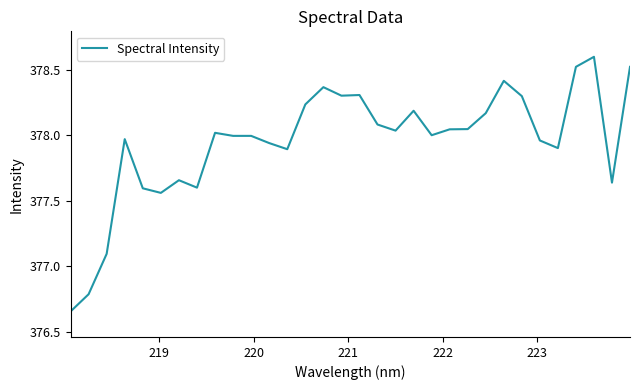

What is the difference between the maximum and minimum values?

1.9